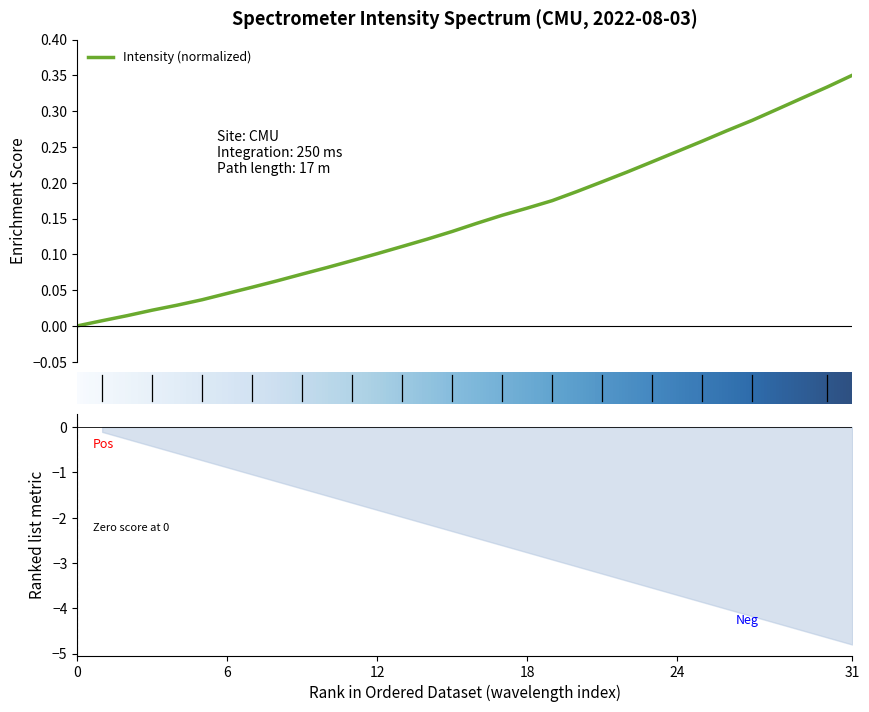

How many values exceed 0?

31